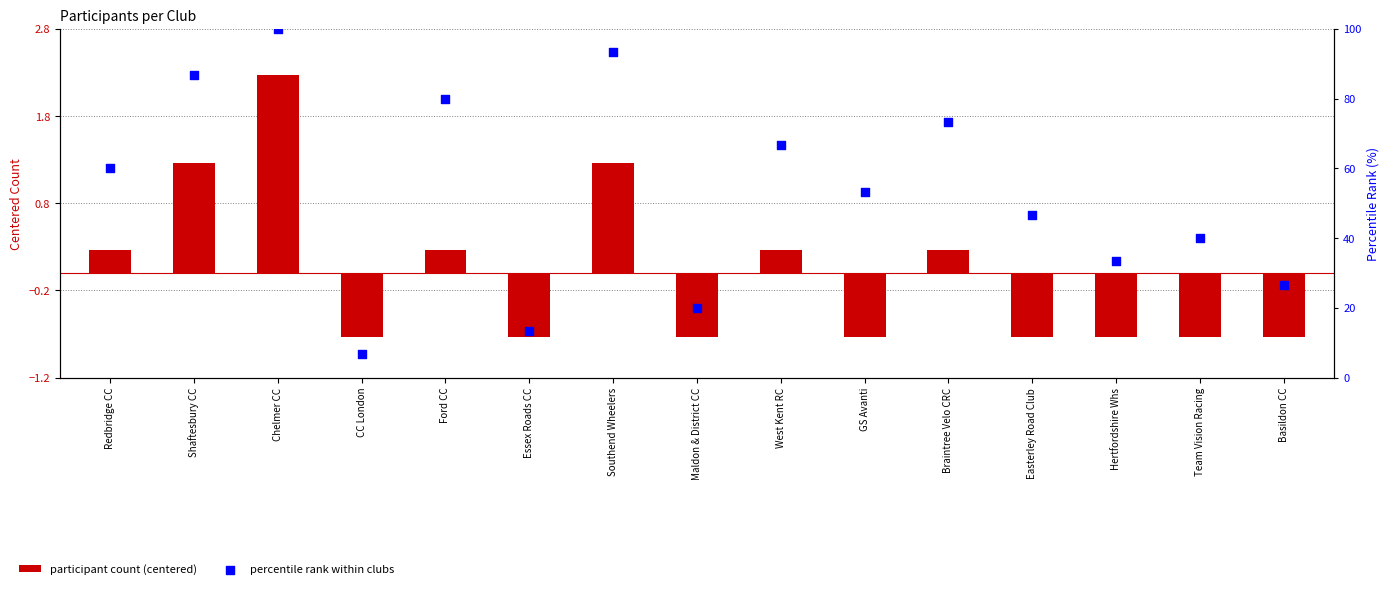

Which series contains the lowest Y value?

participant count (centered)